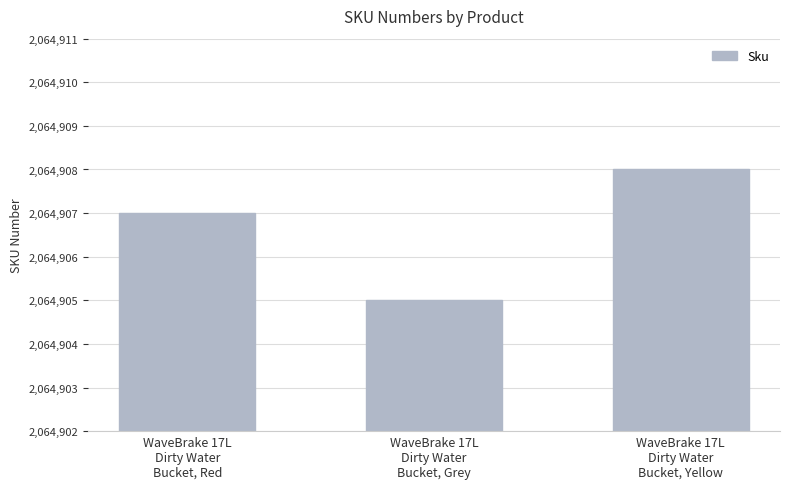

The chart shows a value of 2064907 at WaveBrake 17L
Dirty Water
Bucket, Red. True or false?

True